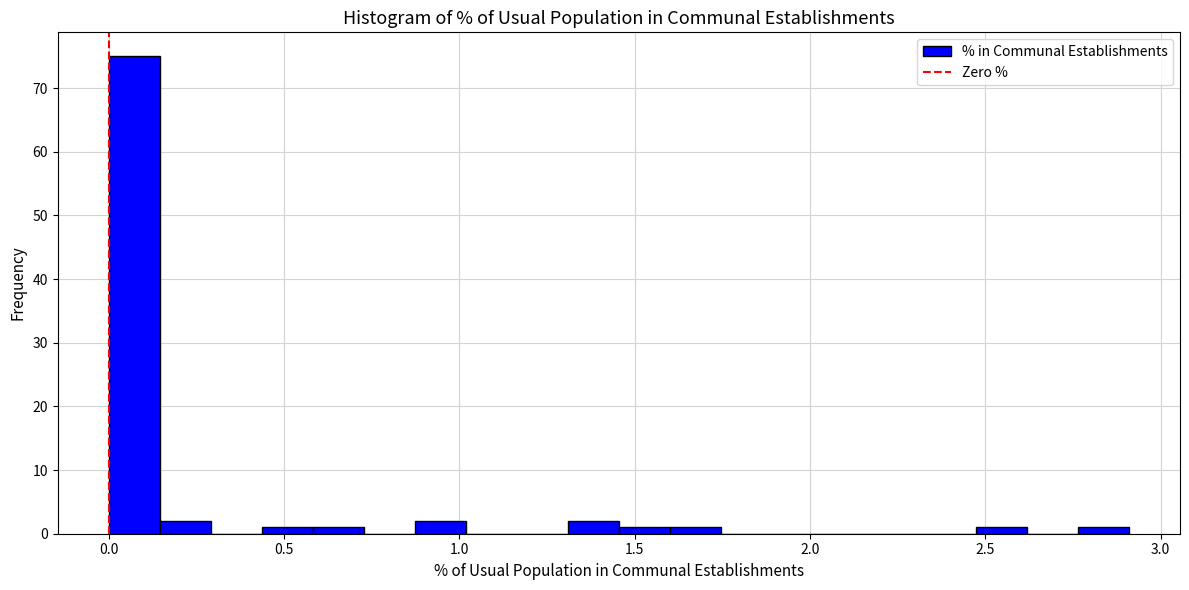

Read against the x-axis, roughly where is the centre of the tallest bar?

0.05